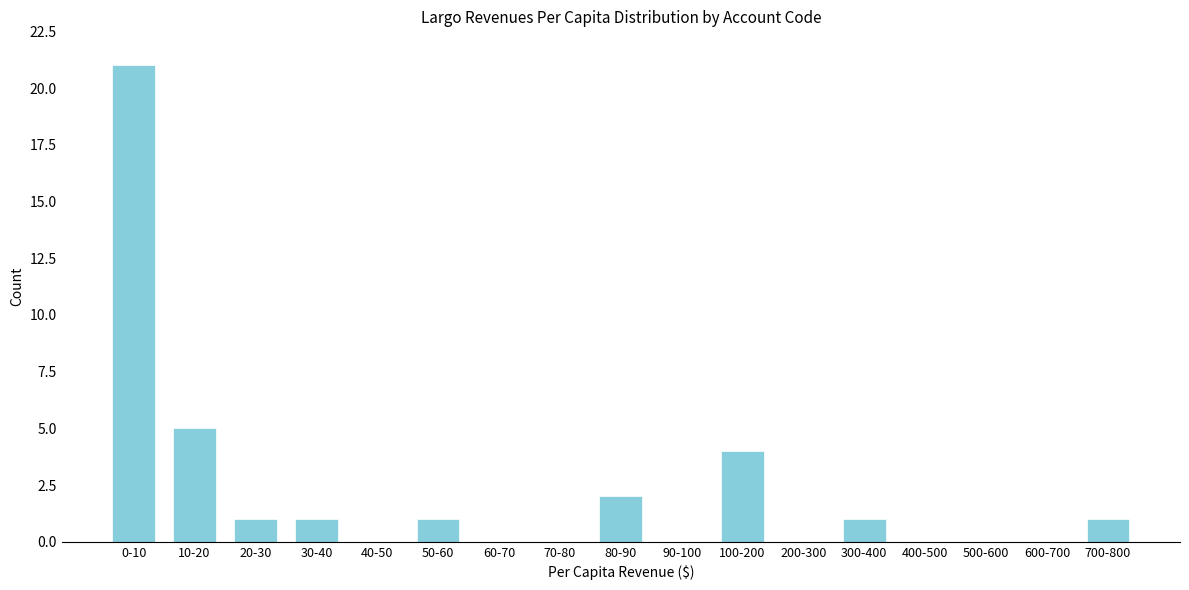

Reading left to right, extract all data points from this chart.

0-10=21	10-20=5	20-30=1	30-40=1	40-50=0	50-60=1	60-70=0	70-80=0	80-90=2	90-100=0	100-200=4	200-300=0	300-400=1	400-500=0	500-600=0	600-700=0	700-800=1